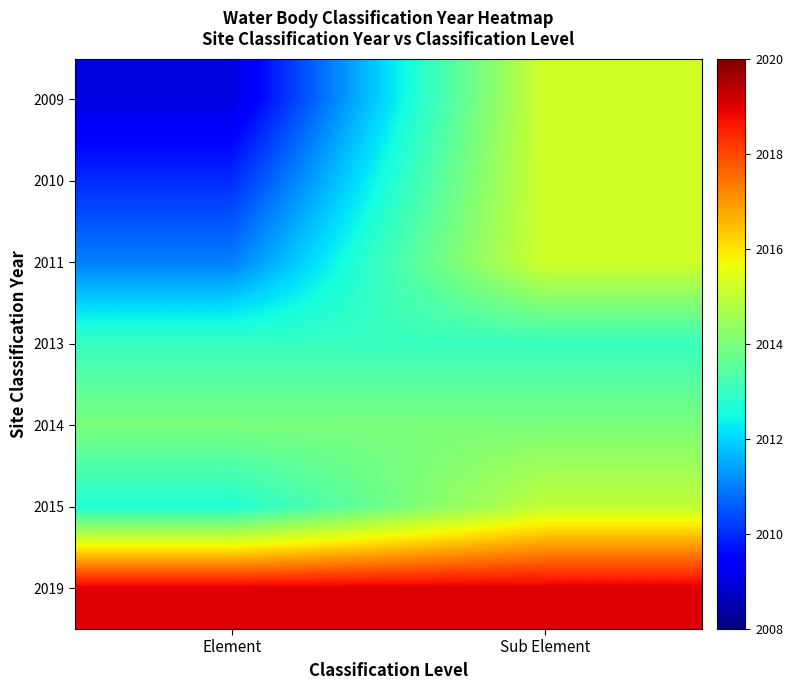

What is the maximum value shown in the chart?

2019.0